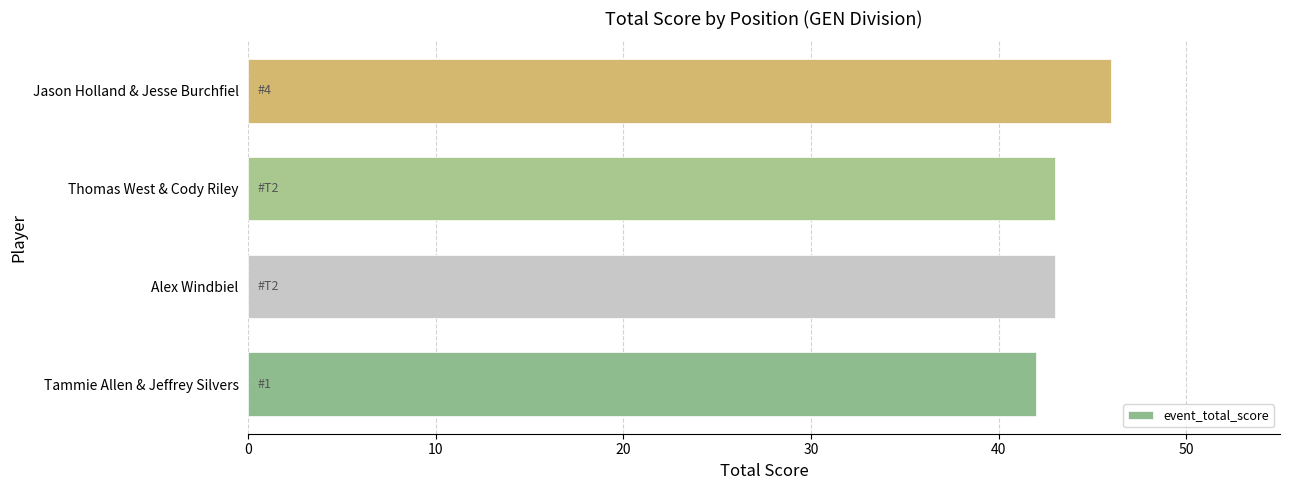

Reading top to bottom, transcribe all the data shown in this chart.

Jason Holland & Jesse Burchfiel=46	Thomas West & Cody Riley=43	Alex Windbiel=43	Tammie Allen & Jeffrey Silvers=42